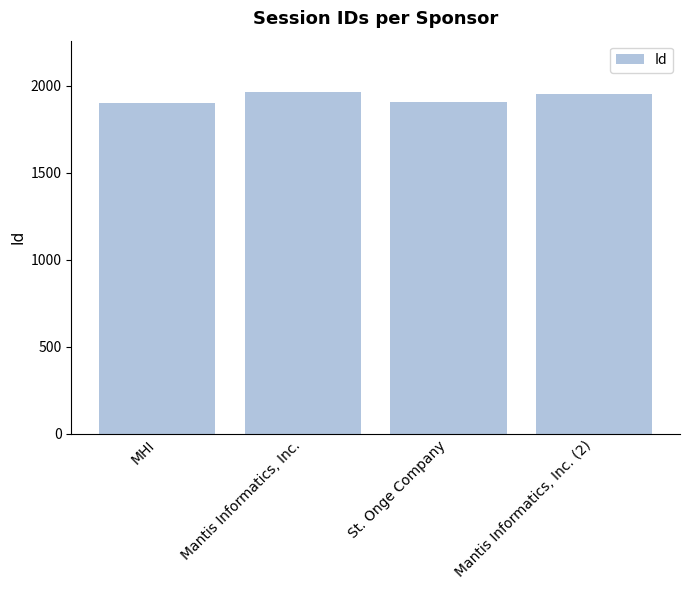

Which has a higher value, Mantis Informatics, Inc. (2) or St. Onge Company?

Mantis Informatics, Inc. (2)